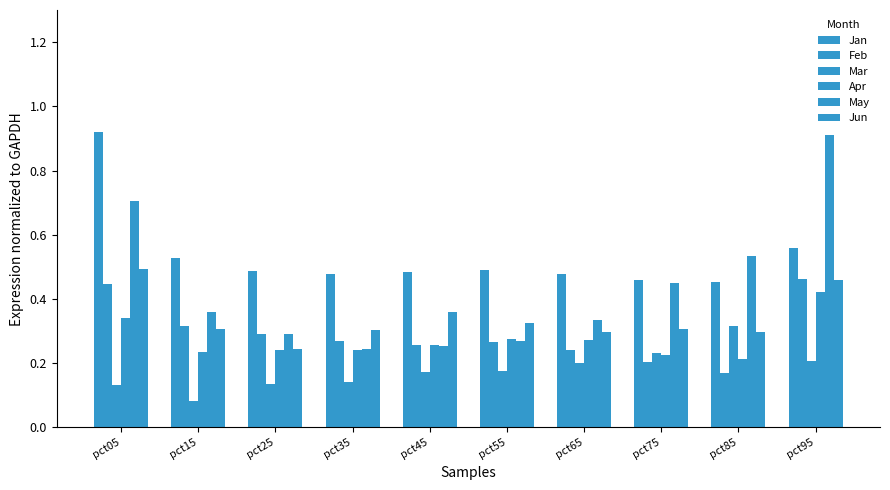

What is the value of the Jun bar at the 6th from the left?

0.3